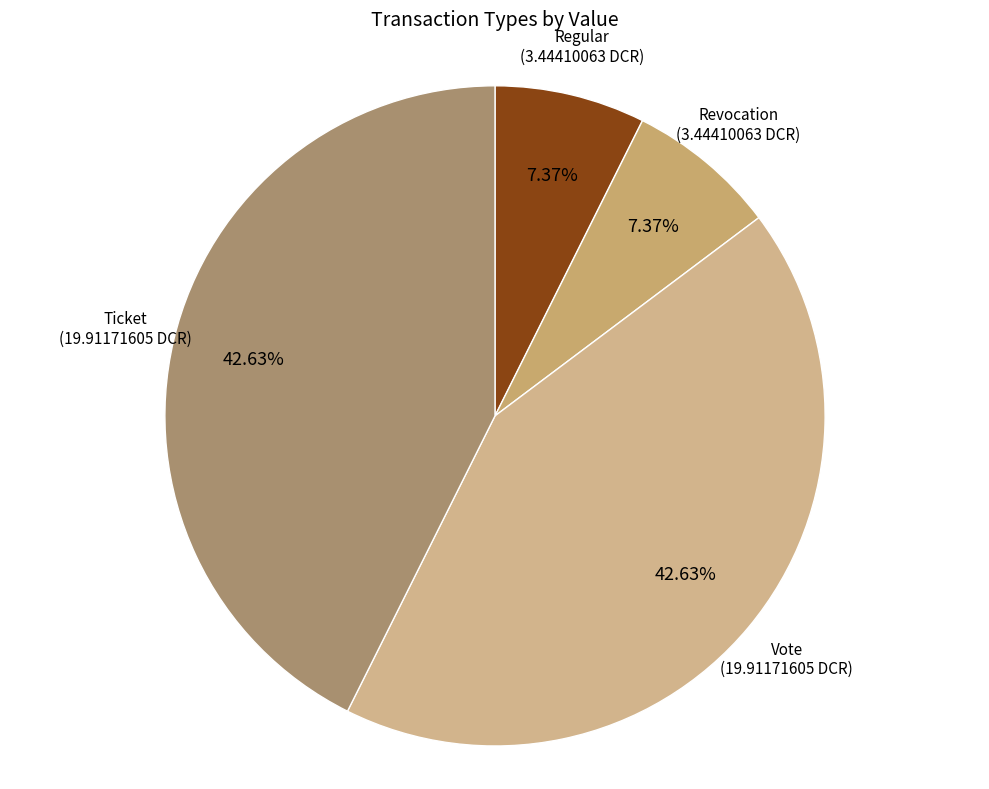

Rank the categories by value from highest to lowest.

Vote, Ticket, Regular, Revocation